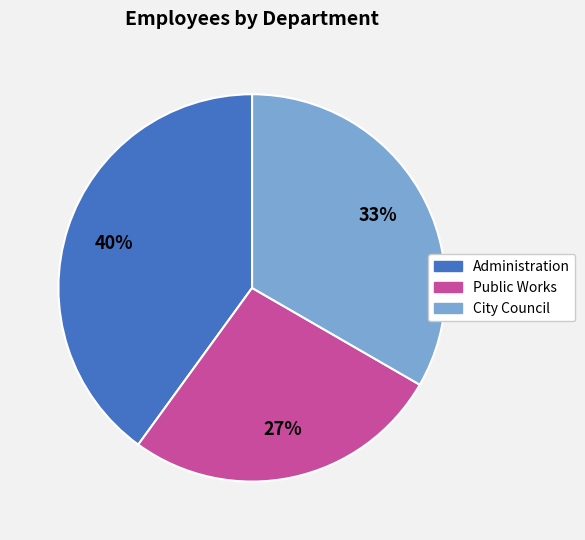

Rank the categories by value from highest to lowest.

Administration, City Council, Public Works